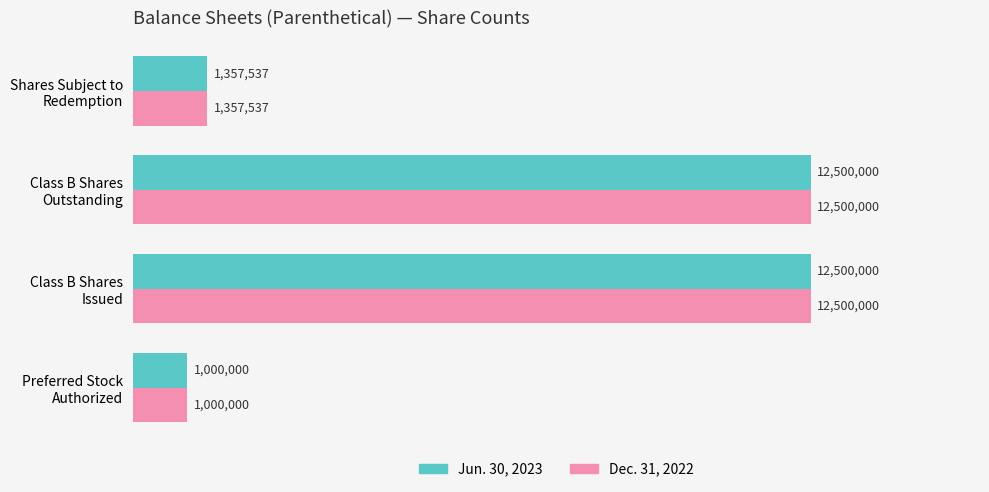

Reading left to right, transcribe all the data shown in this chart.

Jun. 30, 2023: 1000000	12500000	12500000	1357537
Dec. 31, 2022: 1000000	12500000	12500000	1357537